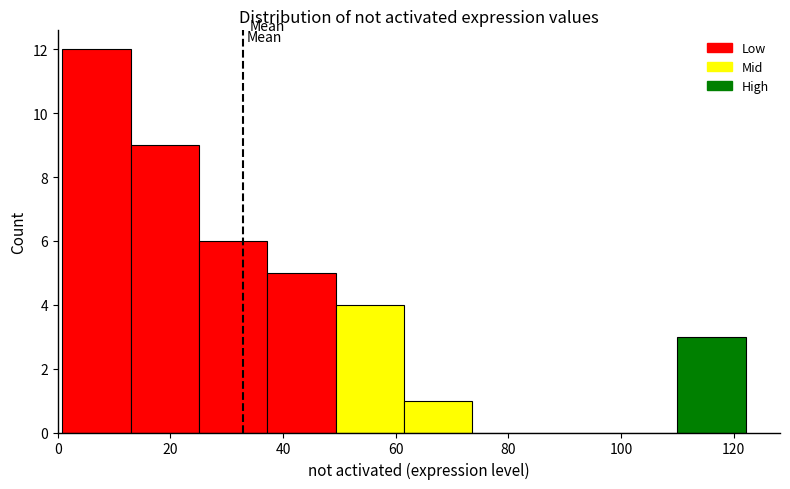

Reading left to right, list every bar in this chart as the range it spans on the x-axis followed by its height. Neither the bar edges nor the heights are printed on the chart, so give them approximately, as read against the axes.

0 to 12: 12
12 to 26: 9
26 to 38: 6
38 to 50: 5
50 to 62: 4
62 to 74: 1
74 to 86: 0
86 to 98: 0
98 to 110: 0
110 to 122: 3